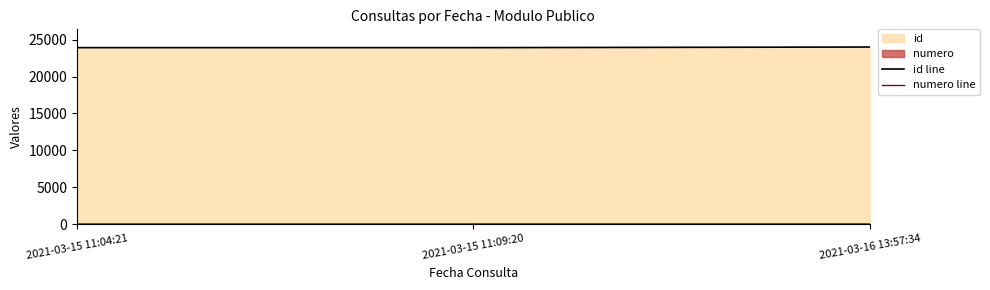

Which series has the largest total across all categories?

id line